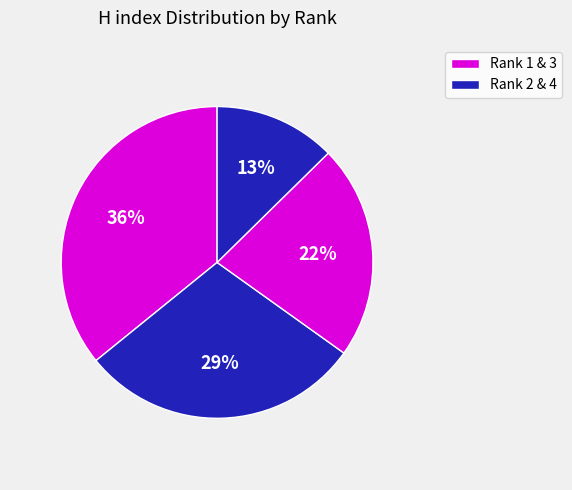

Count the number of slices in the pie.

4